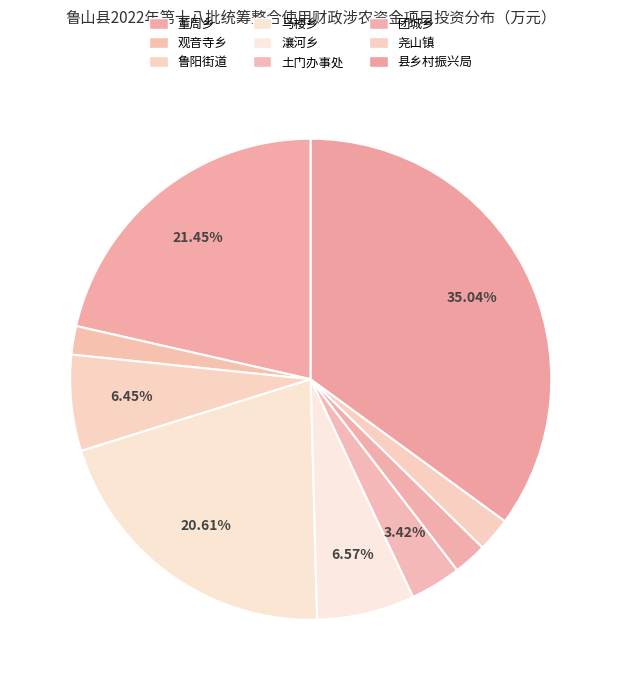

What percentage is NOT represented by 团城乡?

97.8%